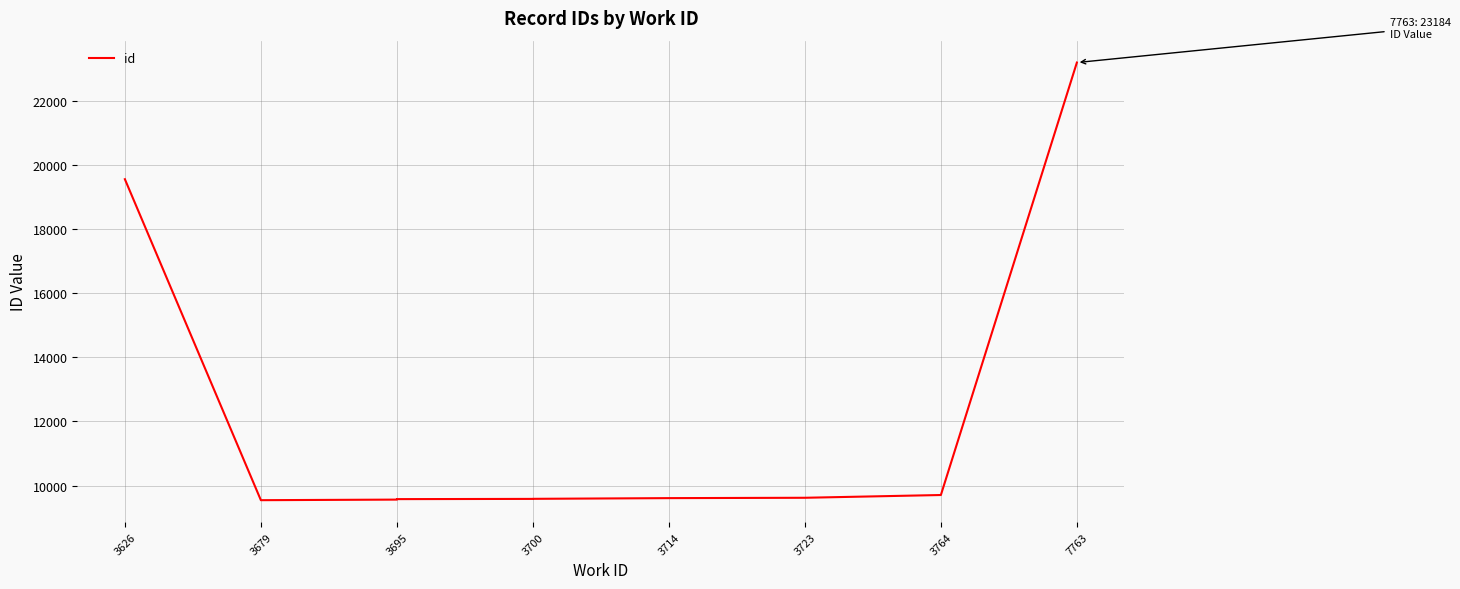

How many interior local valleys (lower than both neighbors) does the data have?

1